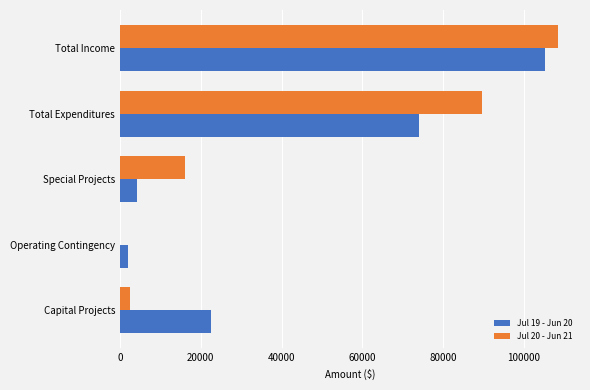

What is the greatest value displayed?

108500